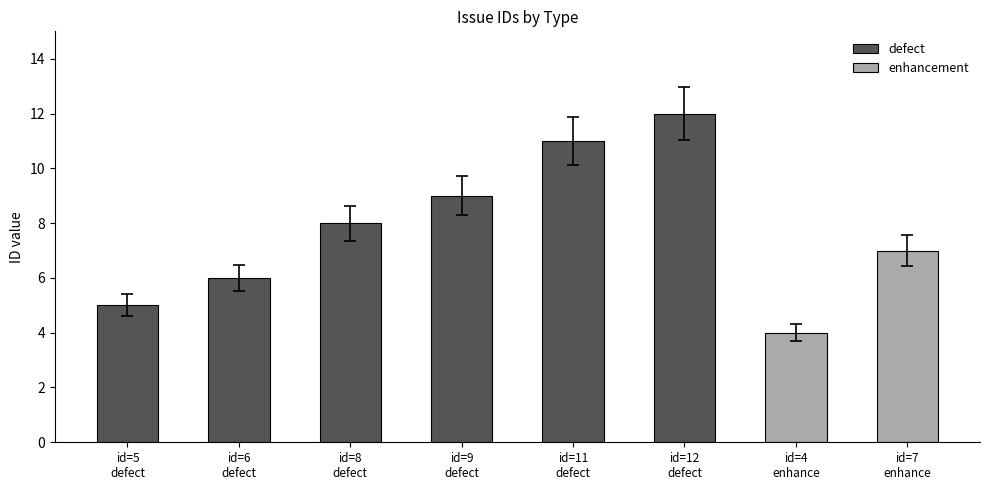

What is the difference between the maximum and minimum values in the defect series?

7